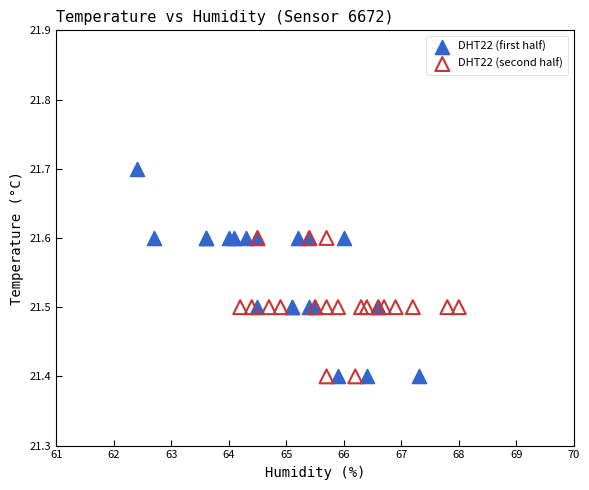

Which series contains the highest Y value?

DHT22 (first half)